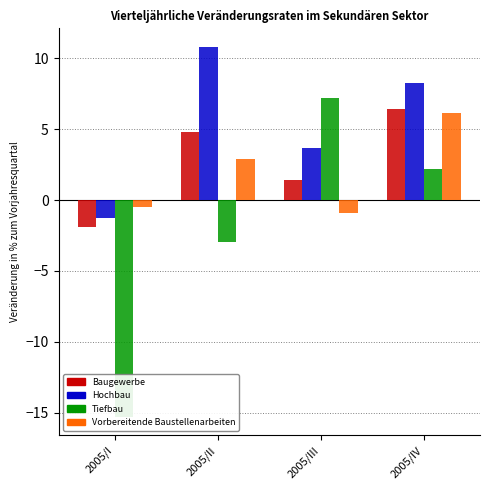

At which label does Hochbau reach its minimum?

2005/I